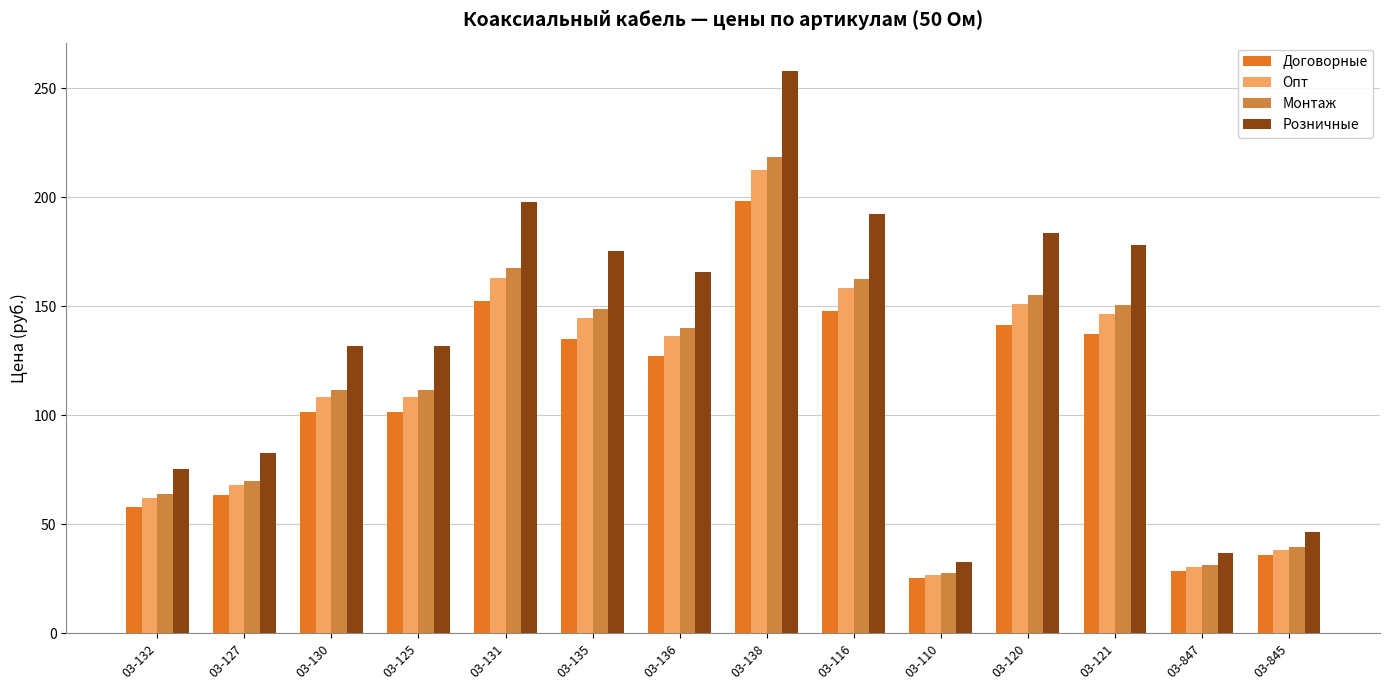

Are the bars horizontal?

No